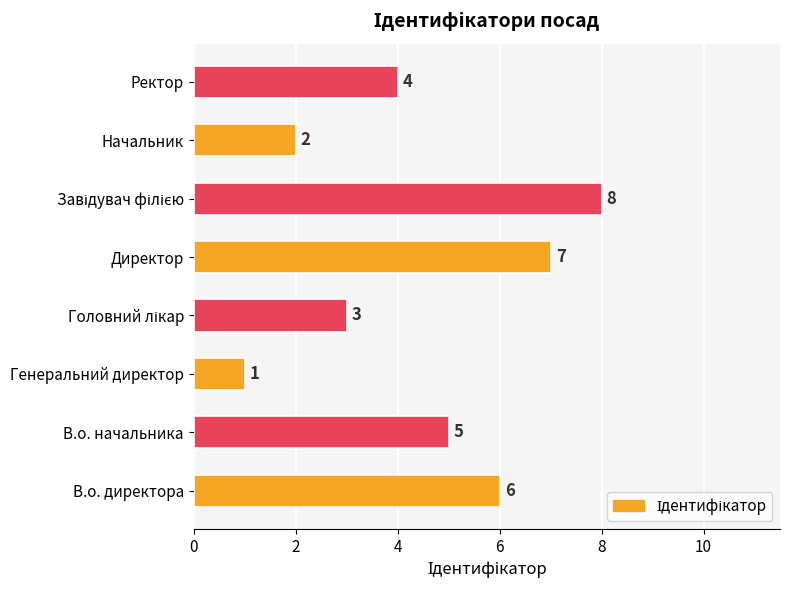

What is the change in value from Директор to Начальник?

-5